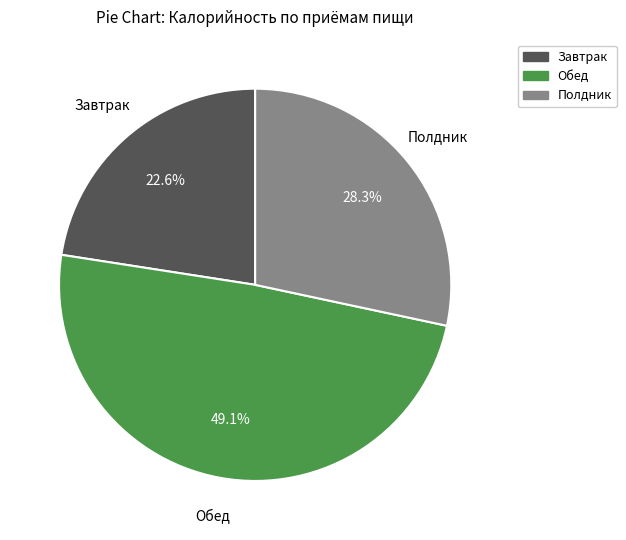

How many segments does this pie chart have?

3